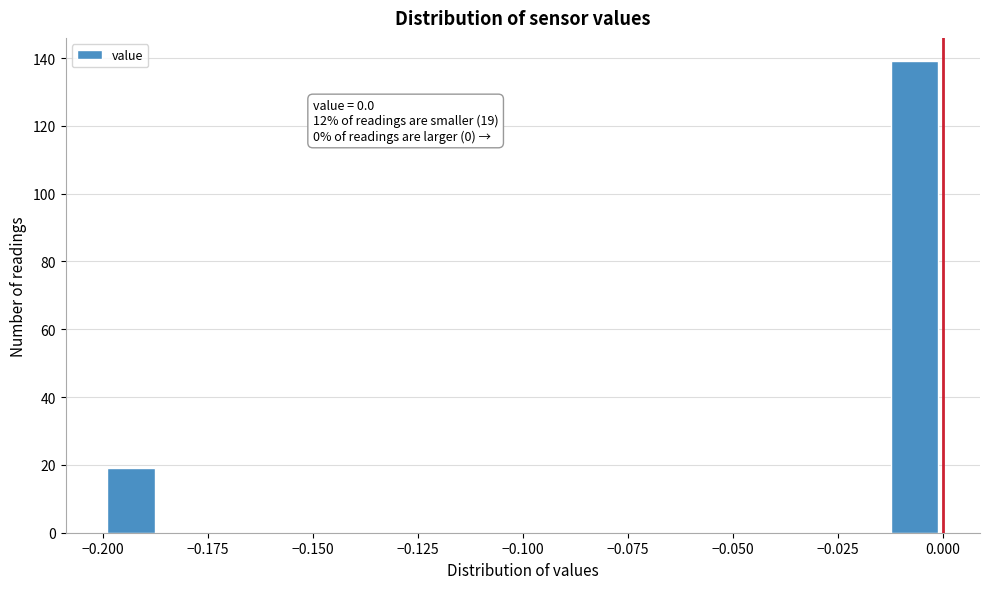

Around what value on the x-axis is the tallest bar? Give the approximate position of its centre, as read against the axis.

-0.005